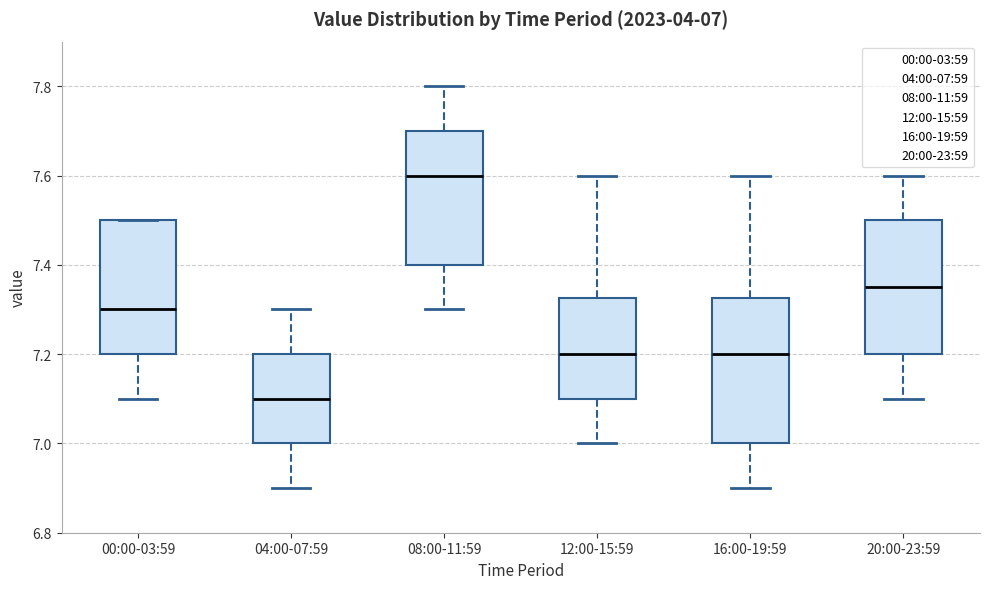

Which box is the tallest, from its lower edge to its upper edge?

16:00-19:59